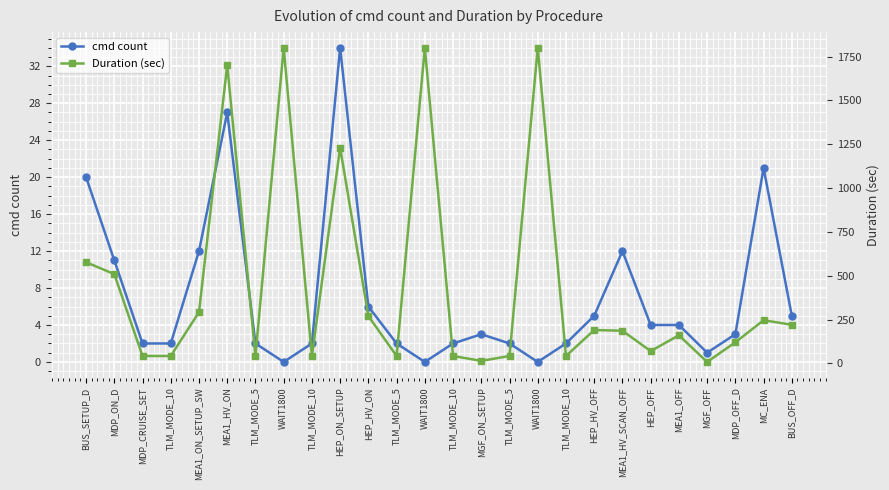

What is the average value of the cmd count series?

7